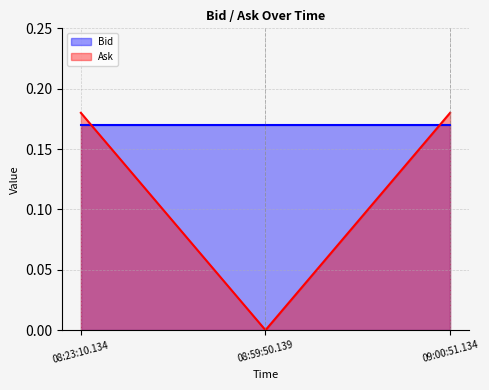

List the labels in order of value, largest first.

08:23:10.134, 09:00:51.134, 08:59:50.139